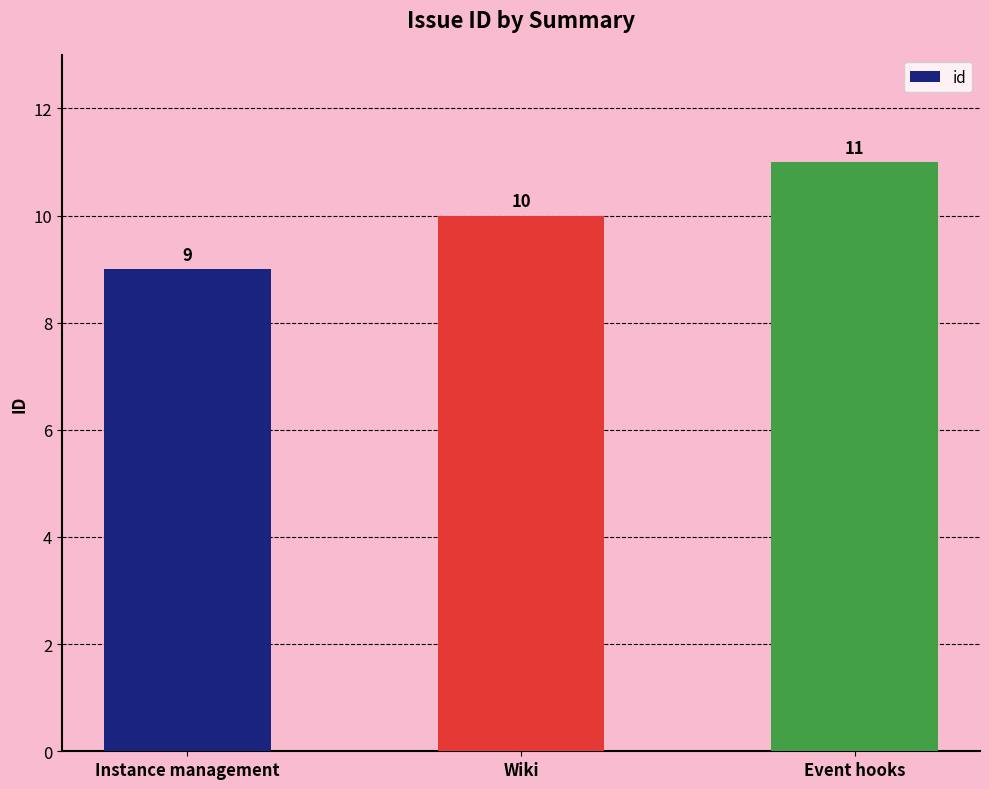

How many bars are there in total?

3